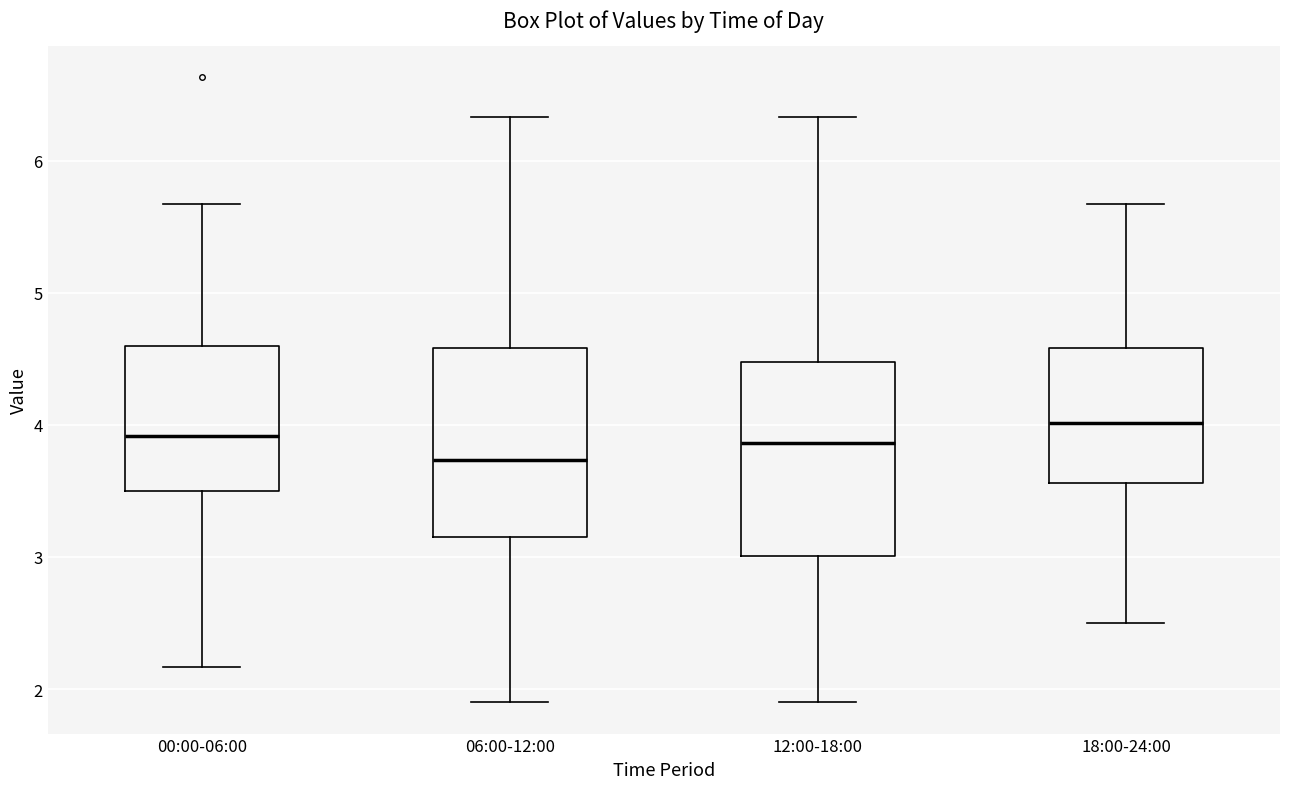

Reading left to right, read every box against the y-axis: the position of its median line, the range the box covers, and the ends of its whiskers. The values are not printed on the chart, so give them approximately, as read against the axis.

00:00-06:00: median 3.9, box 3.5 to 4.6, whiskers 2.2 to 5.7
06:00-12:00: median 3.7, box 3.2 to 4.6, whiskers 1.9 to 6.3
12:00-18:00: median 3.9, box 3.0 to 4.5, whiskers 1.9 to 6.3
18:00-24:00: median 4.0, box 3.6 to 4.6, whiskers 2.5 to 5.7